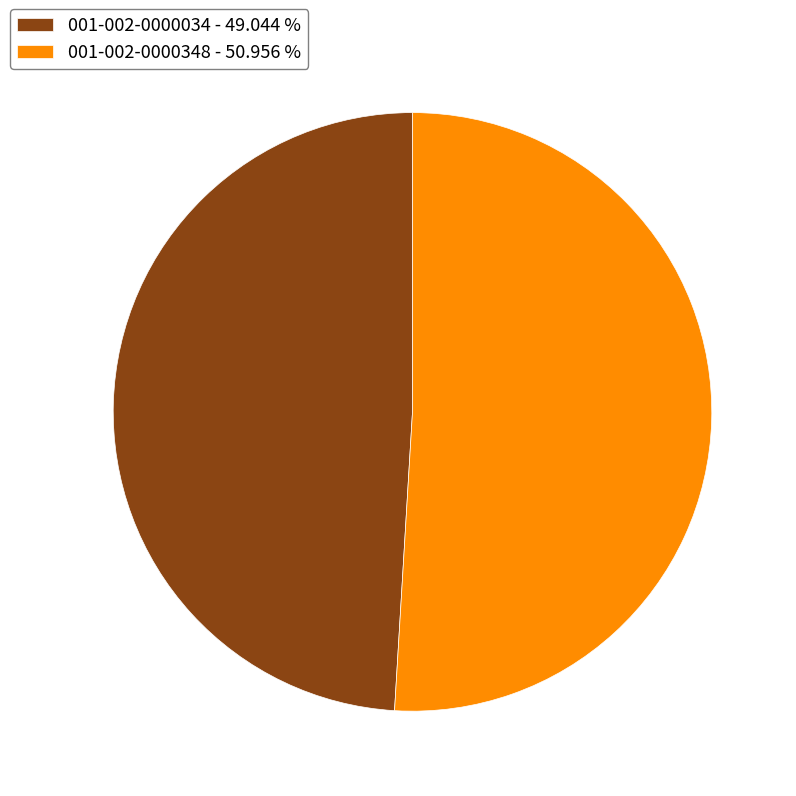

Which category has the biggest portion of the pie?

001-002-0000348